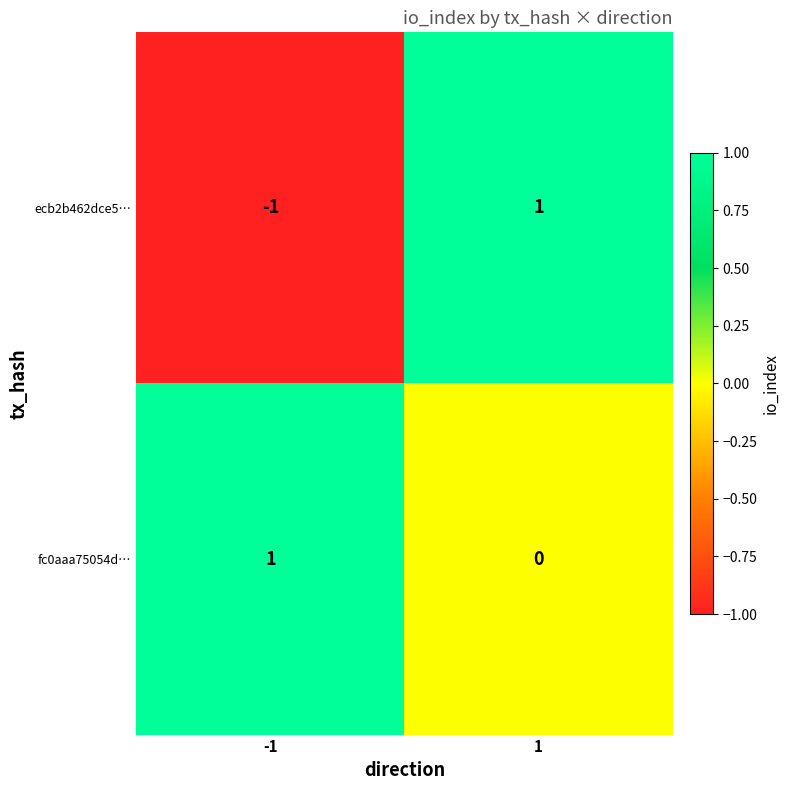

True or false: ecb2b462dce5… has a value of 0 at 1.

False